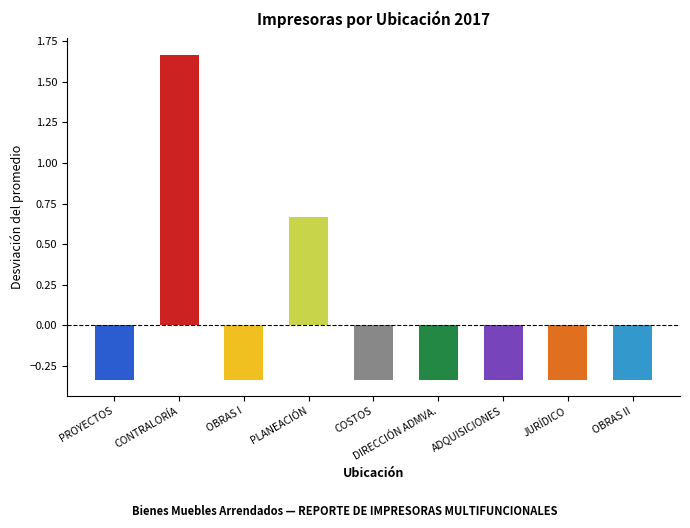

Which label corresponds to the largest value in the chart?

CONTRALORÍA